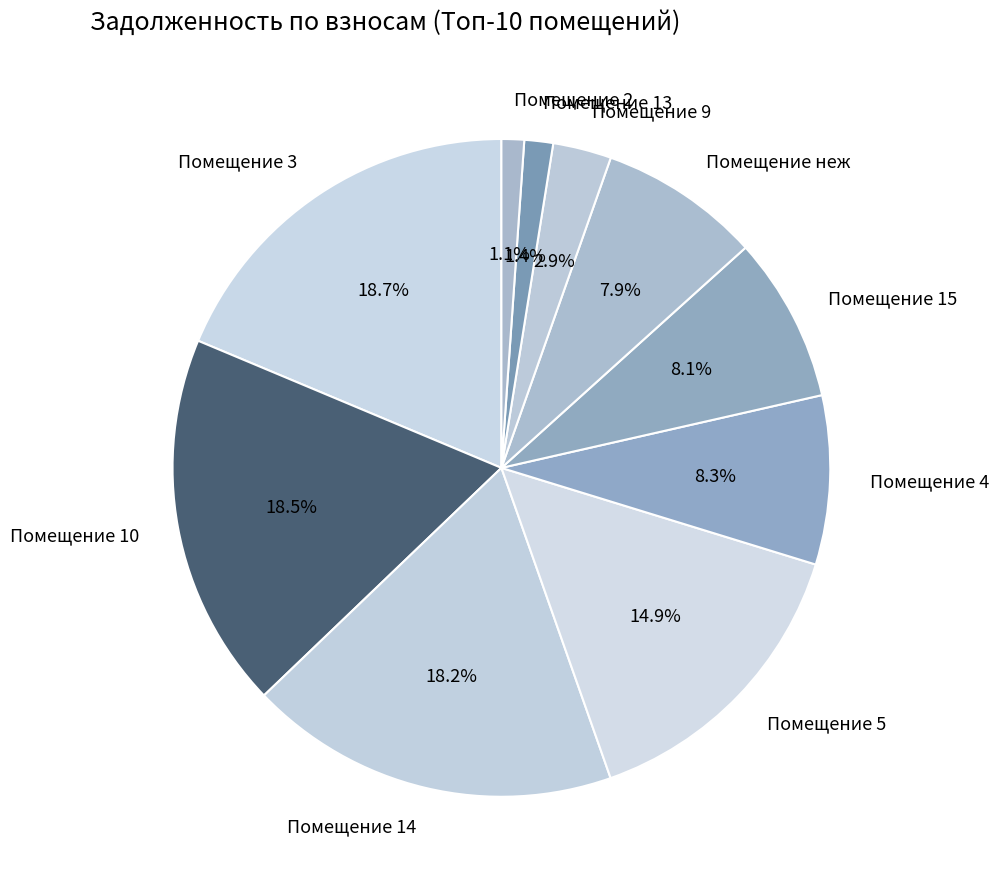

Approximately how many times larger is the value at Помещение 14 compared to Помещение 10?

1.0